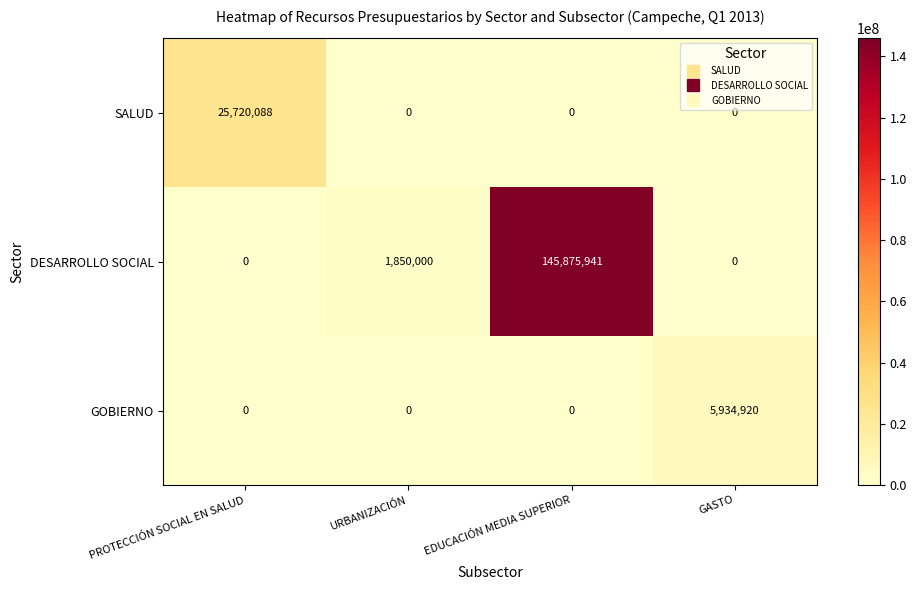

List the series in order of their peak value, highest first.

DESARROLLO SOCIAL, SALUD, GOBIERNO